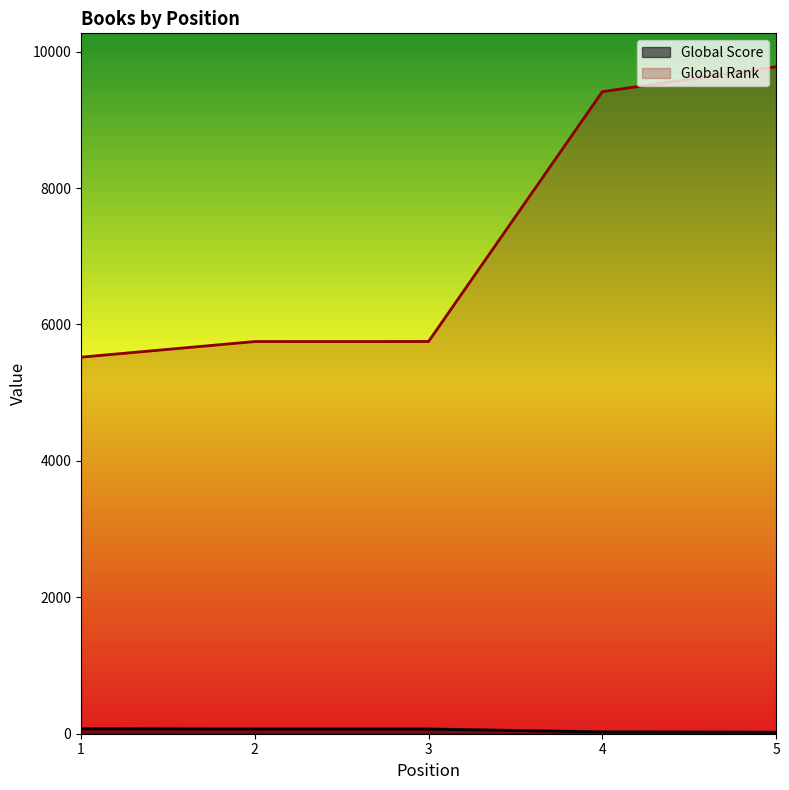

At which label does Global Rank reach its minimum?

1